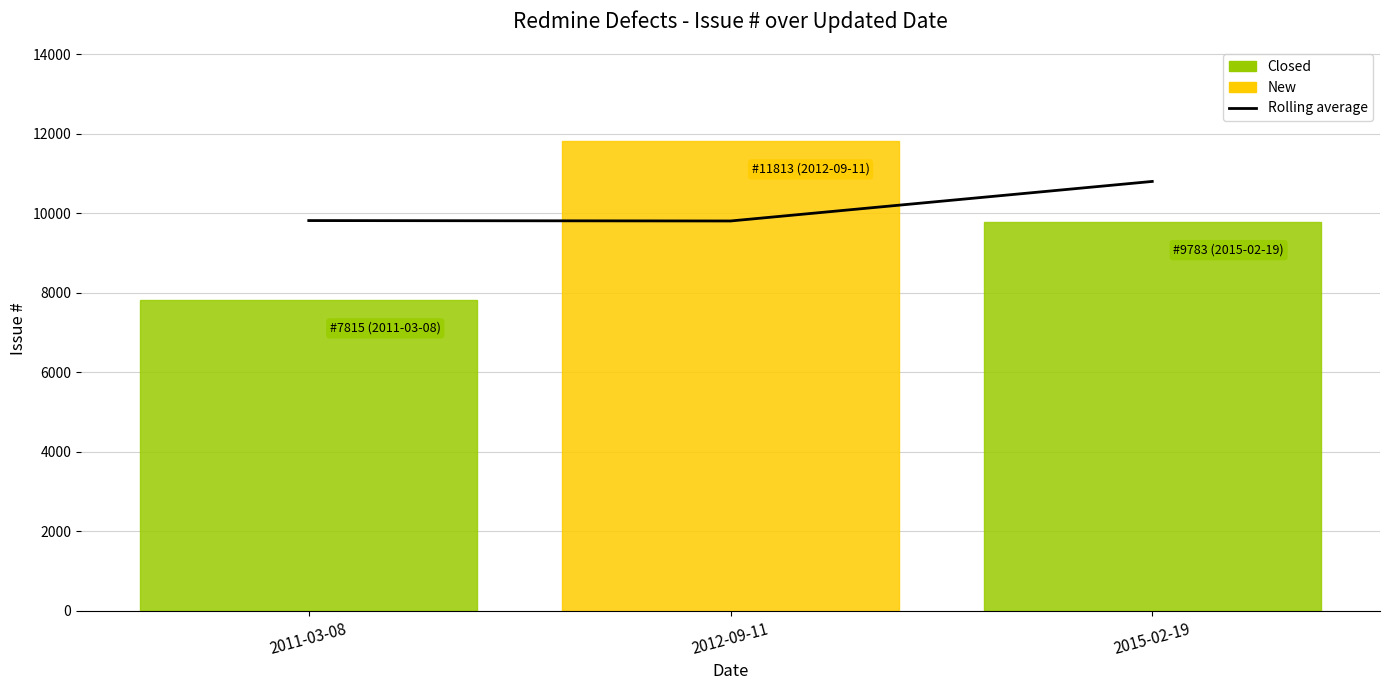

Which has a higher value, 2015-02-19 or 2011-03-08?

2015-02-19